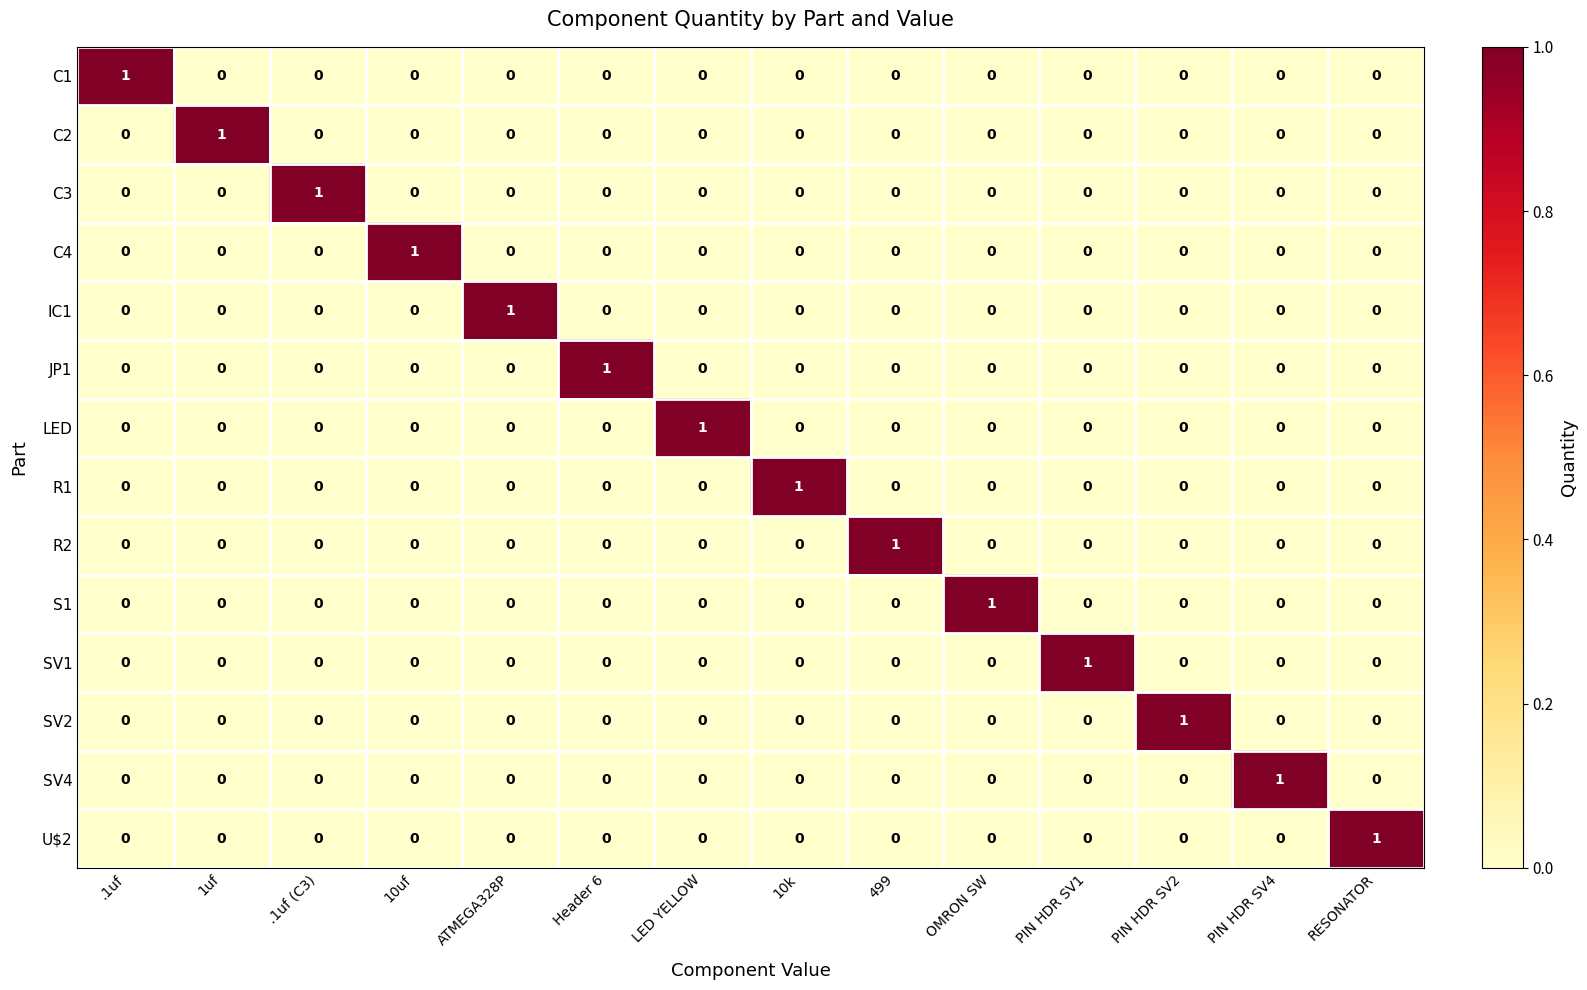

At how many categories does at least one series exceed 0?

14